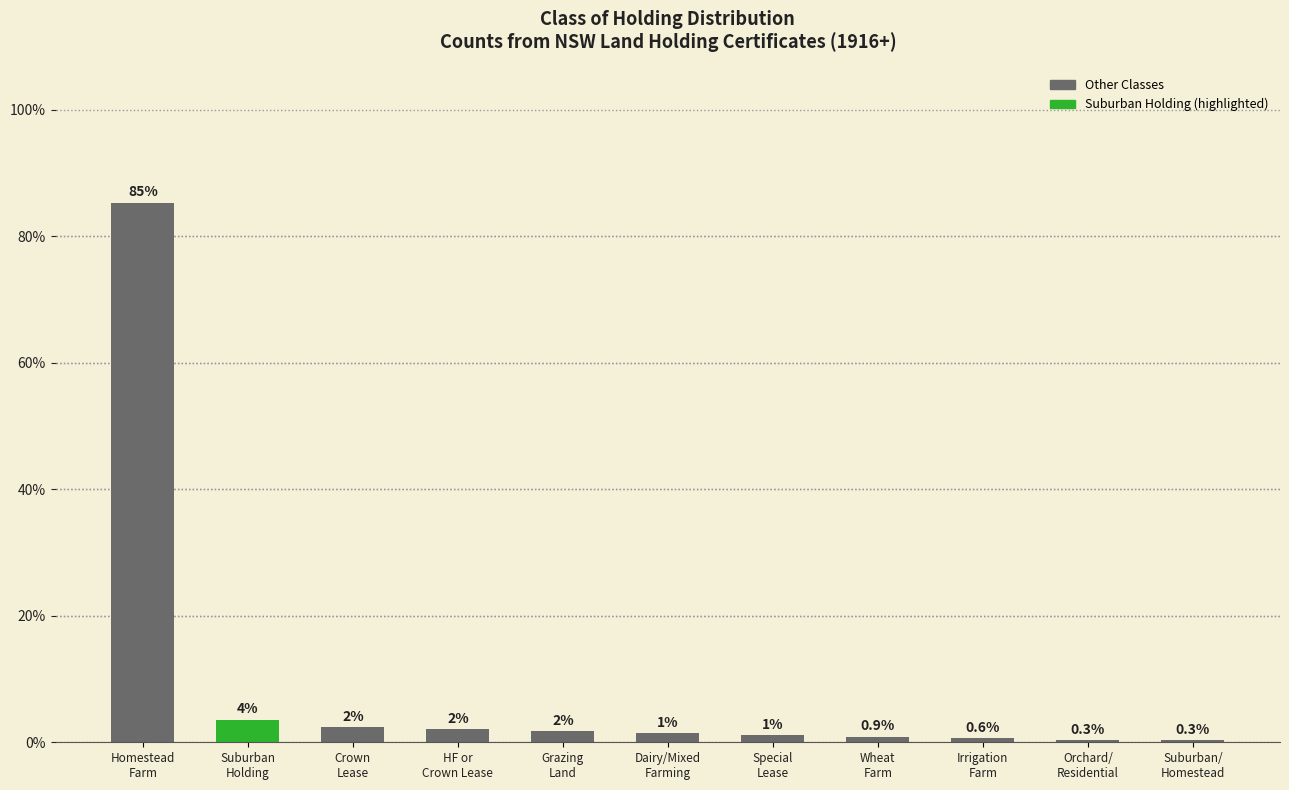

What is the value of the 4th bar from the left?

2.1